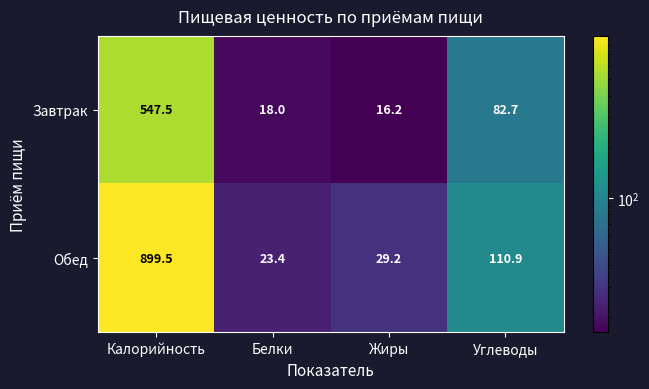

What is the difference between the second highest and minimum values in the Обед series?

87.5